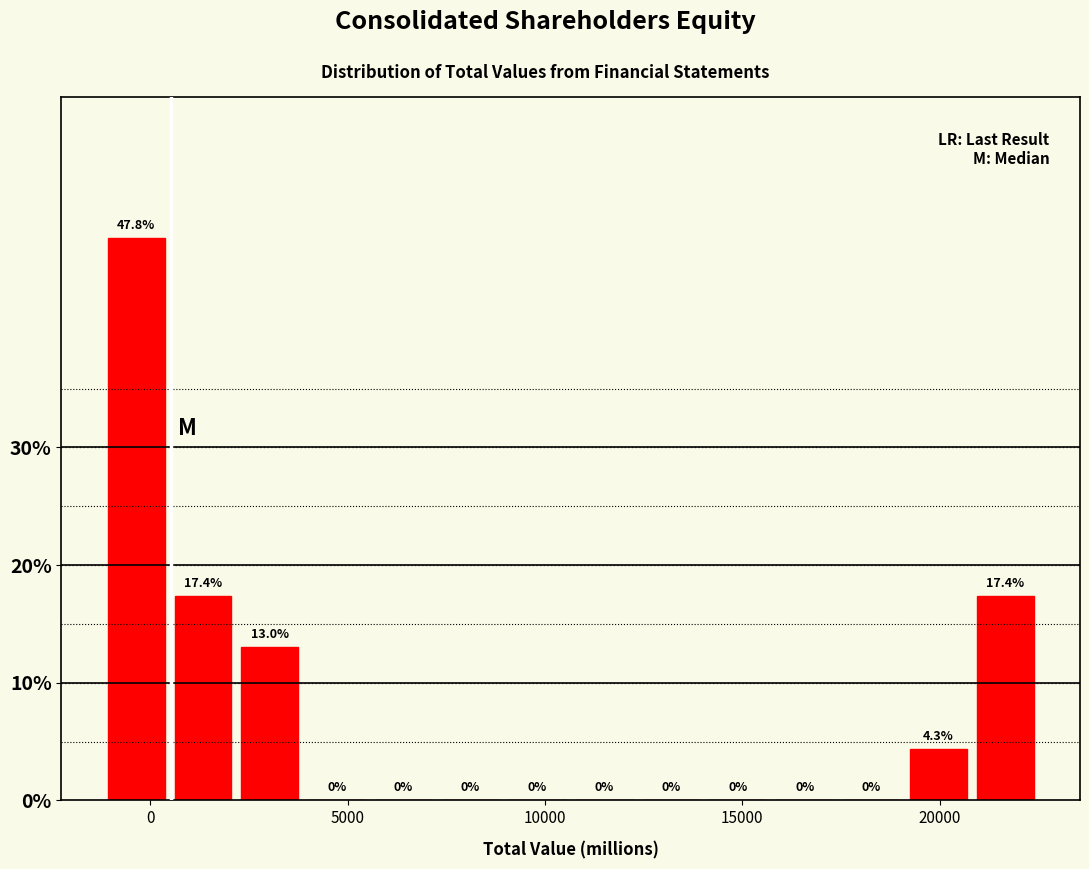

Around what value on the x-axis is the tallest bar? Give the approximate position of its centre, as read against the axis.

-500